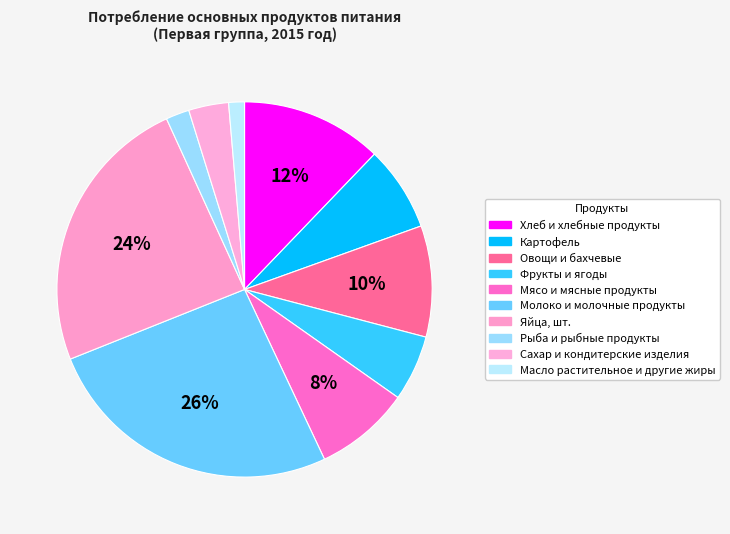

Count the number of slices in the pie.

10